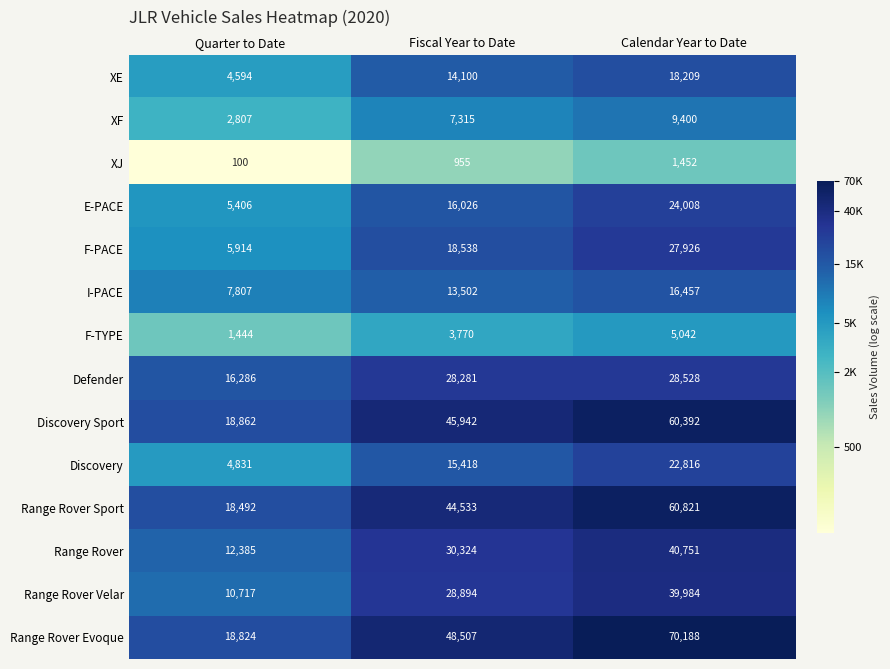

Which series has the largest total across all categories?

Range Rover Evoque